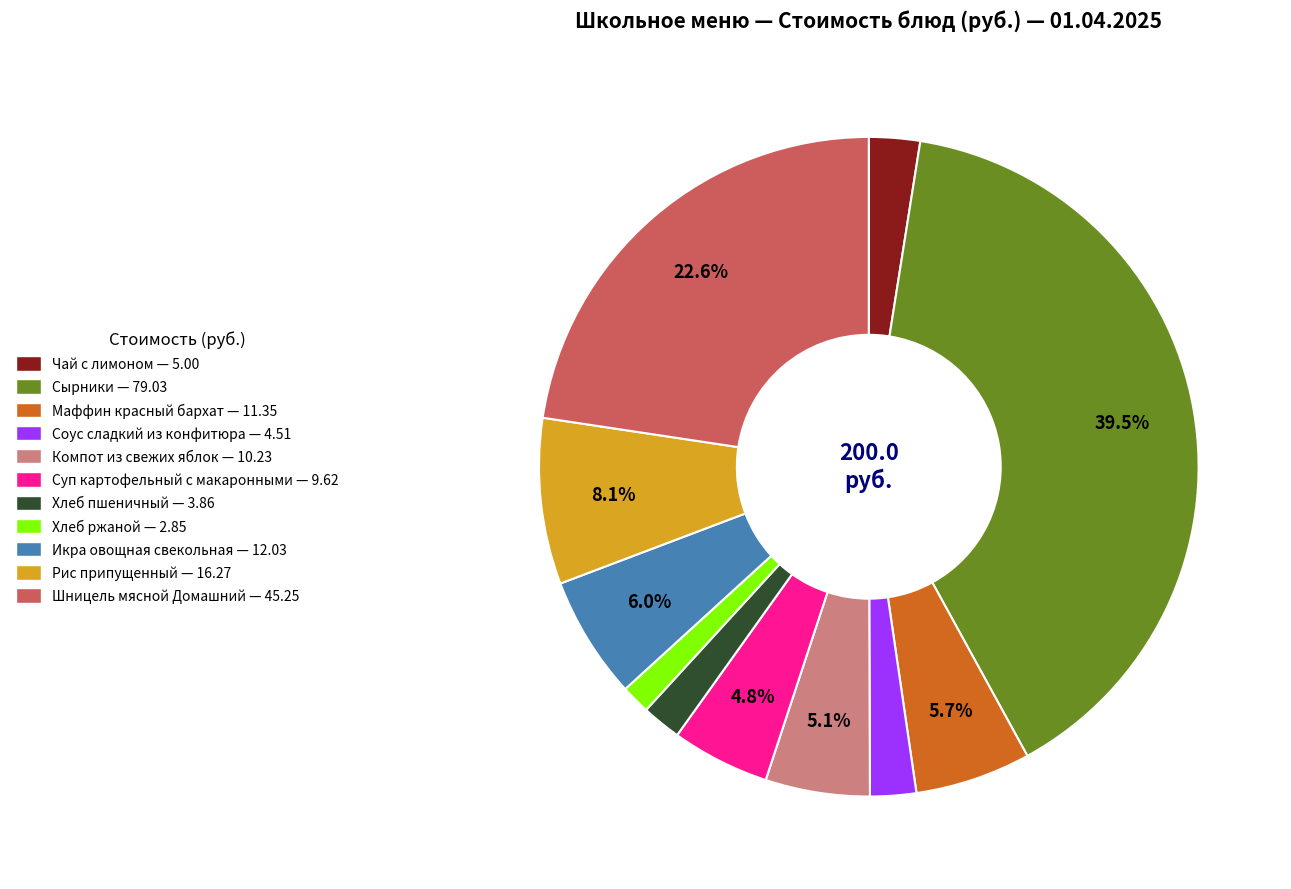

To the nearest percent, what is the difference between the Чай с лимоном and Маффин красный бархат slice percentages?

3%